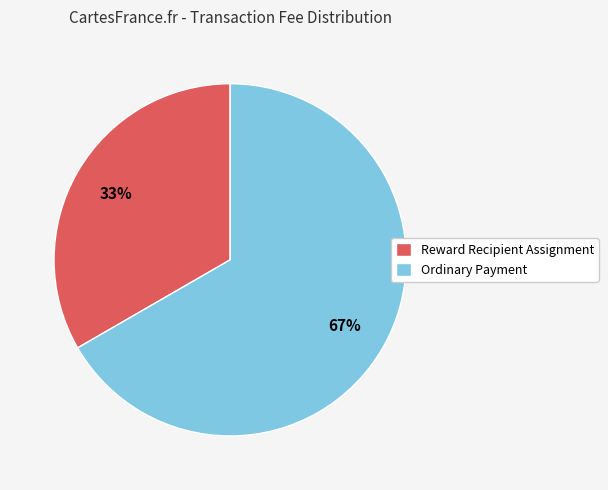

To the nearest percent, what portion does Reward Recipient Assignment represent?

33%